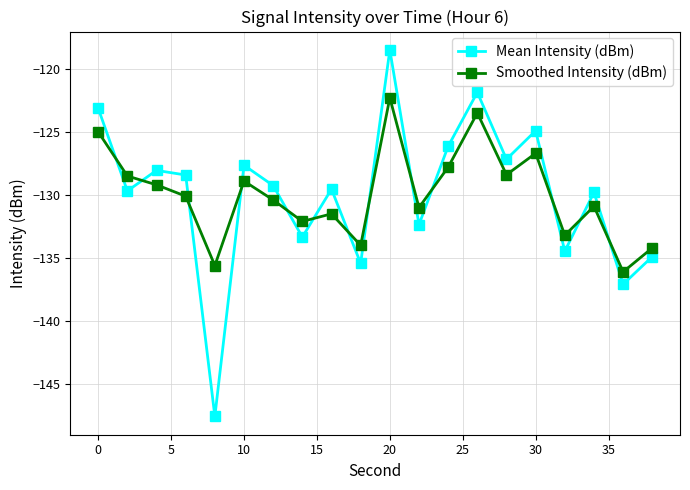

How many data points does each series have?

20